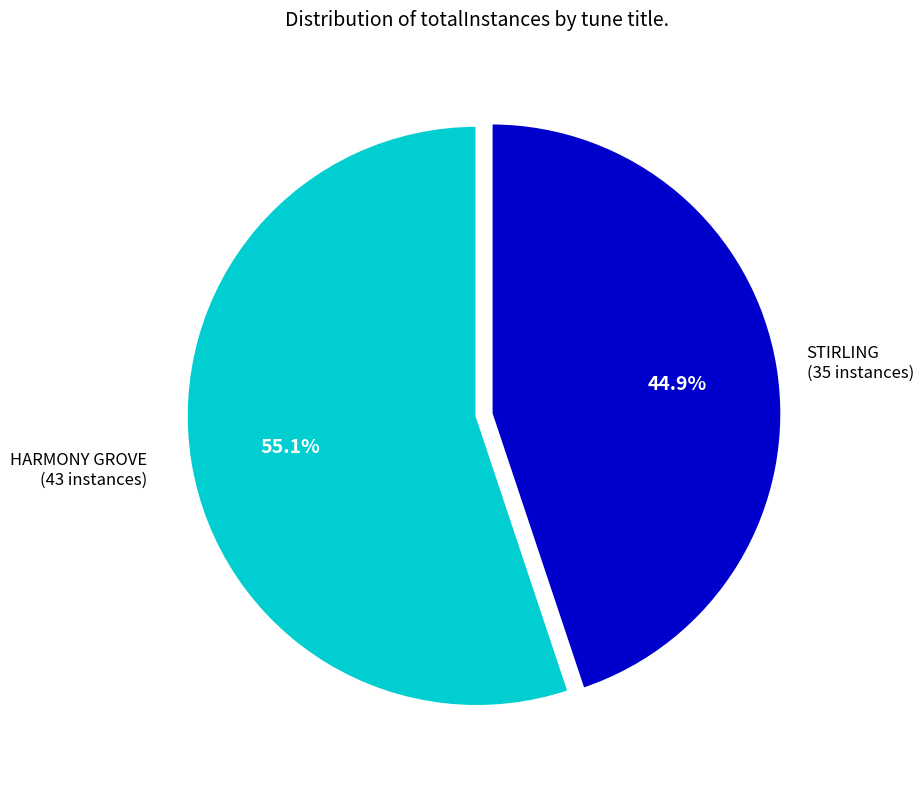

Is there a majority slice in this chart?

Yes